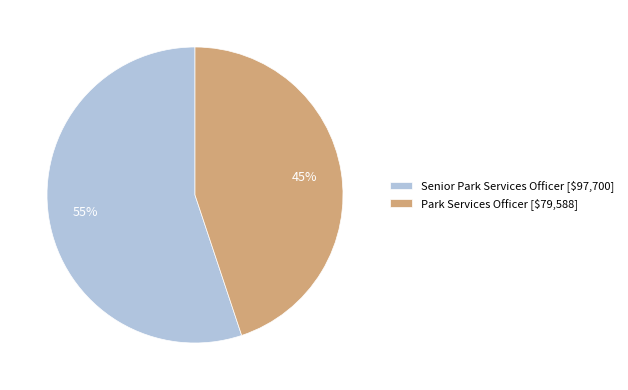

How many segments does this pie chart have?

2